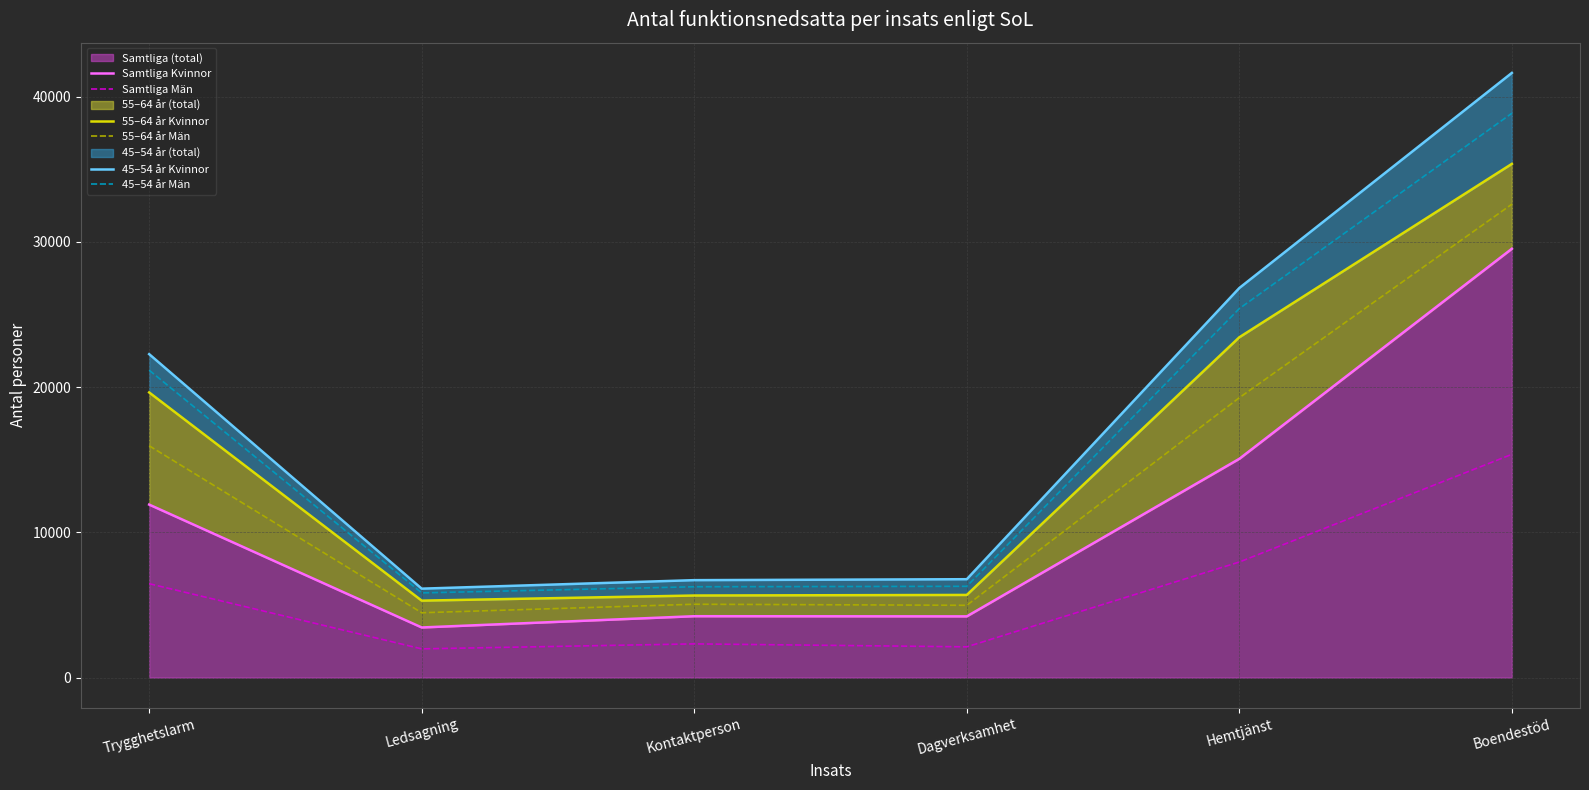

At how many categories does at least one series exceed 27150?

1